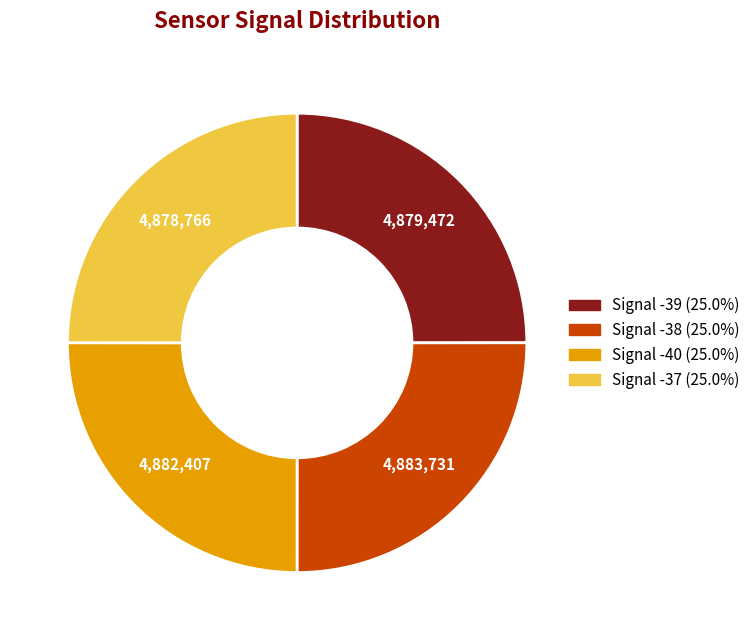

What is the ratio of the value at Signal -37 to the value at Signal -39?

1.0